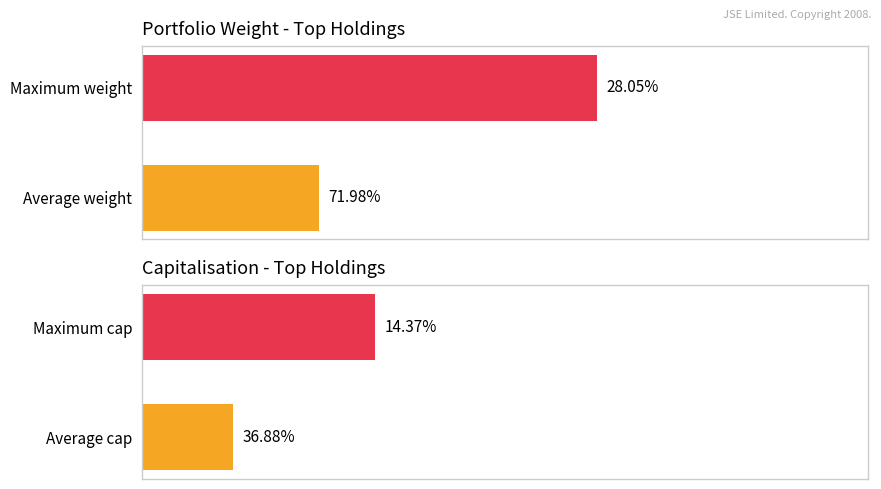

What is the sum of all Capitalisation values?

51.3